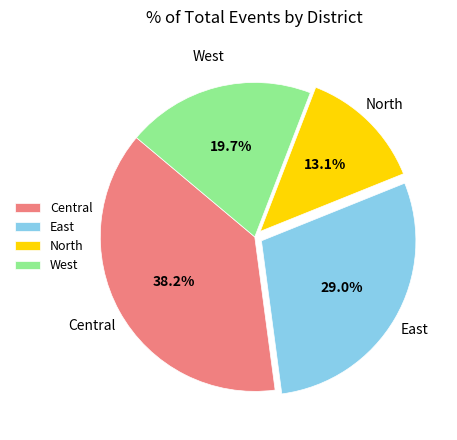

To the nearest percent, what is the combined percentage of West and East?

49%